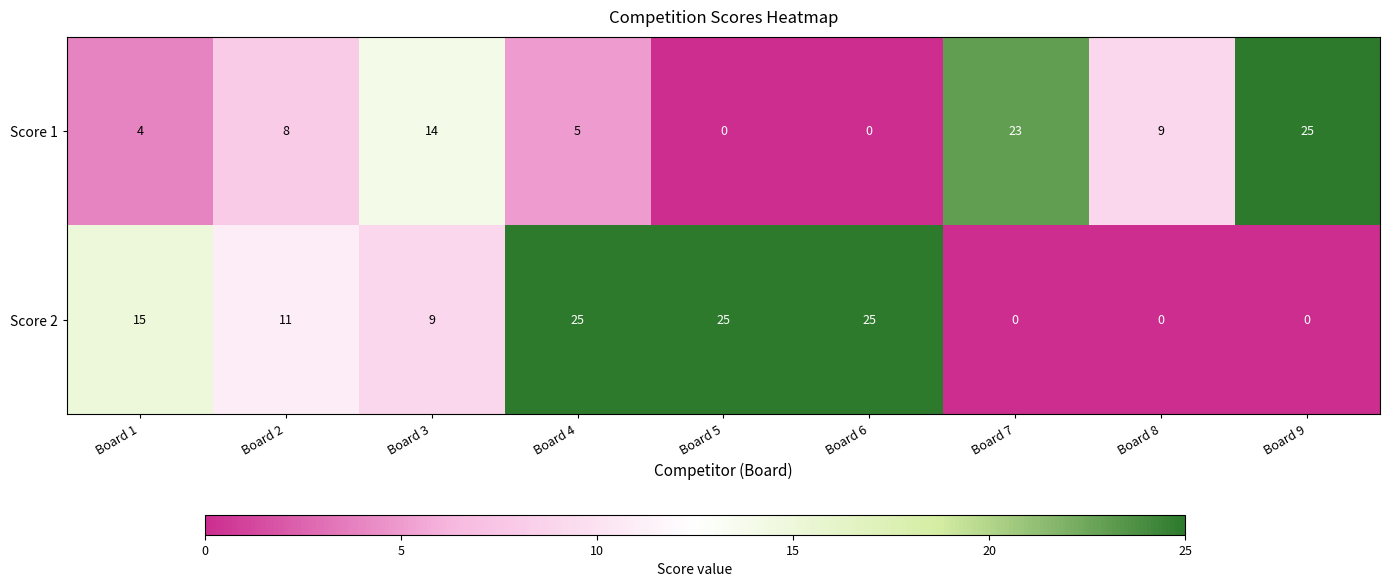

Rank the series by their average value, from highest to lowest.

Score 2, Score 1